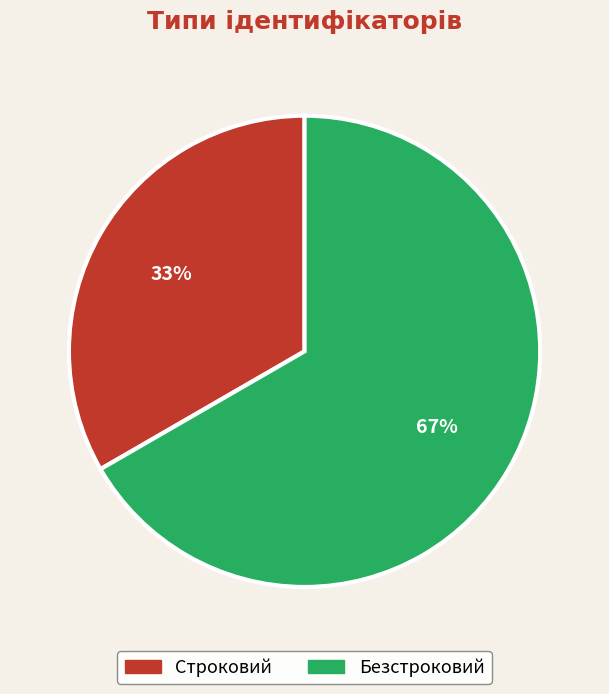

To the nearest percent, what is the combined percentage of Строковий and Безстроковий?

100%